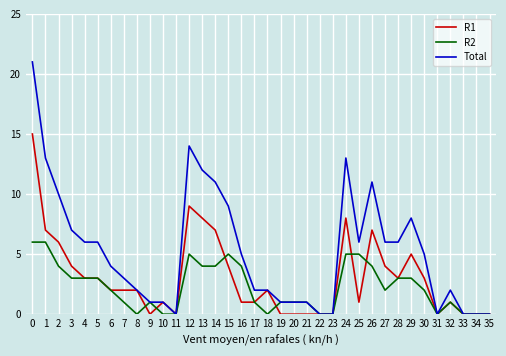

Does the chart display data point markers on the line(s)?

No